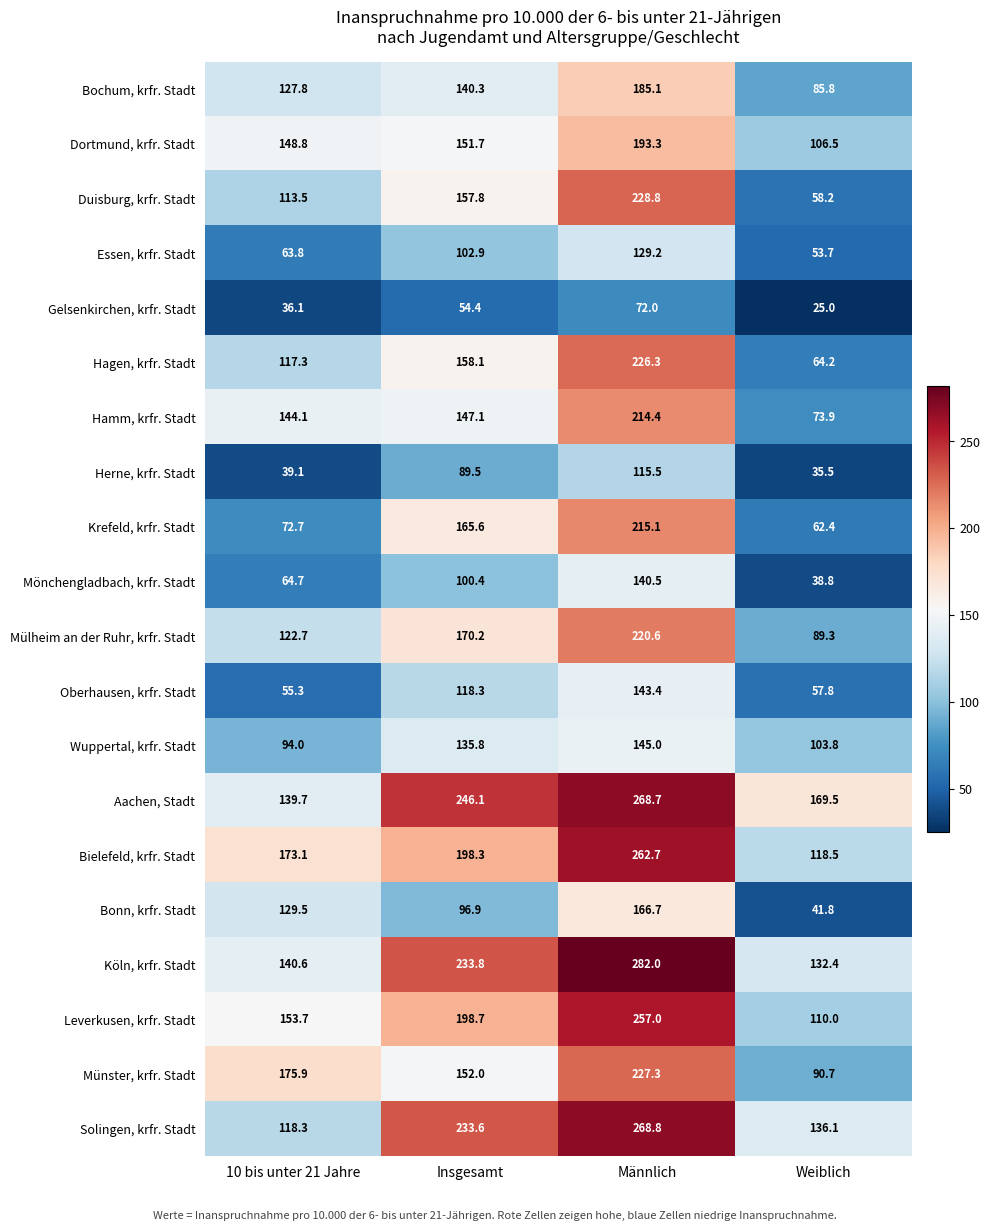

Is it true that Köln, krfr. Stadt equals 85.9 at Weiblich?

False